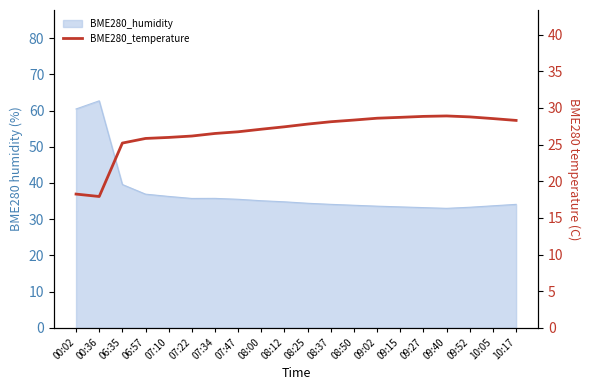

What value does the data have at 09:52?

28.8